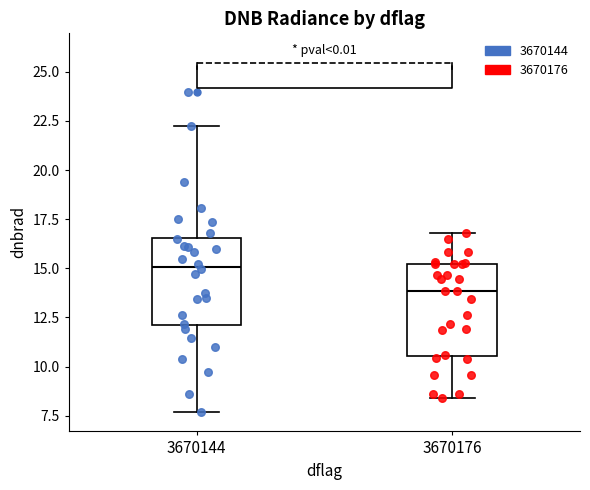

Which box has the lowest median line?

3670176